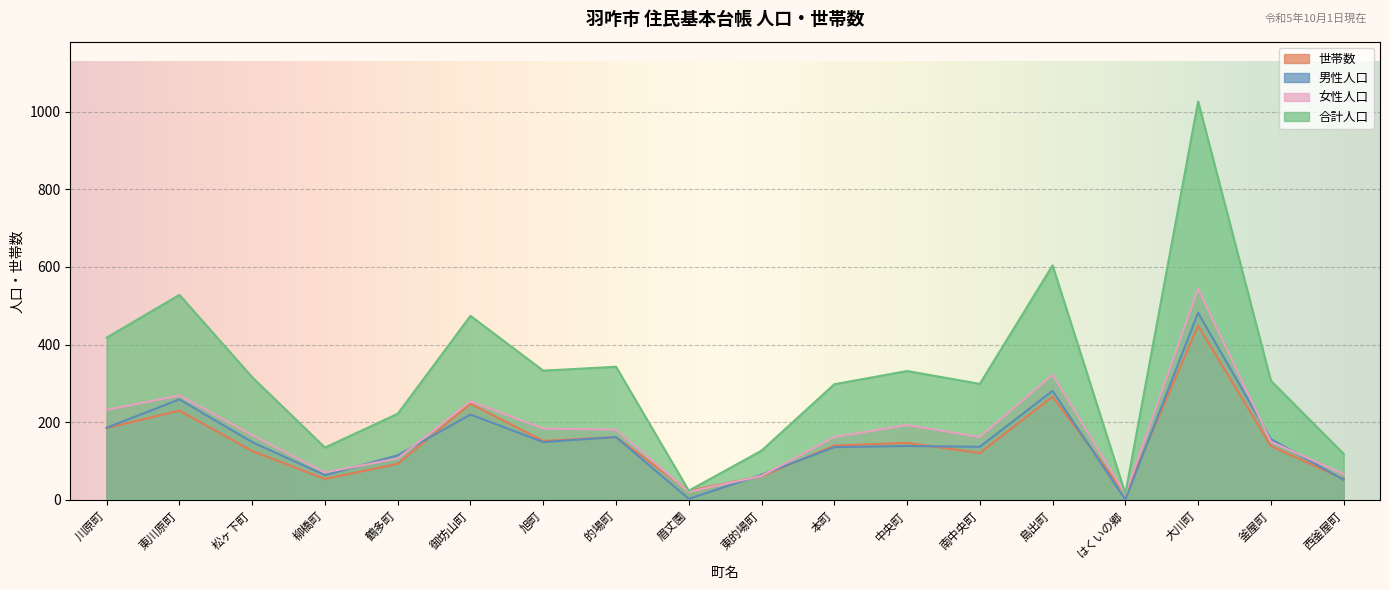

How many distinct data groups are displayed?

4